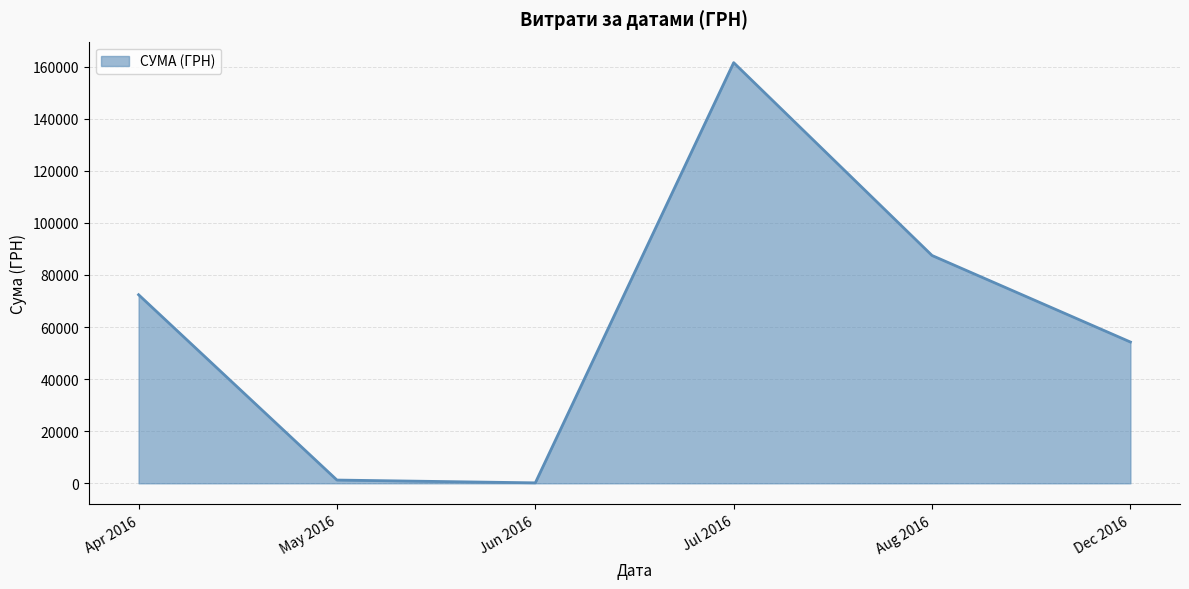

What is the minimum value shown in the chart?

180.0